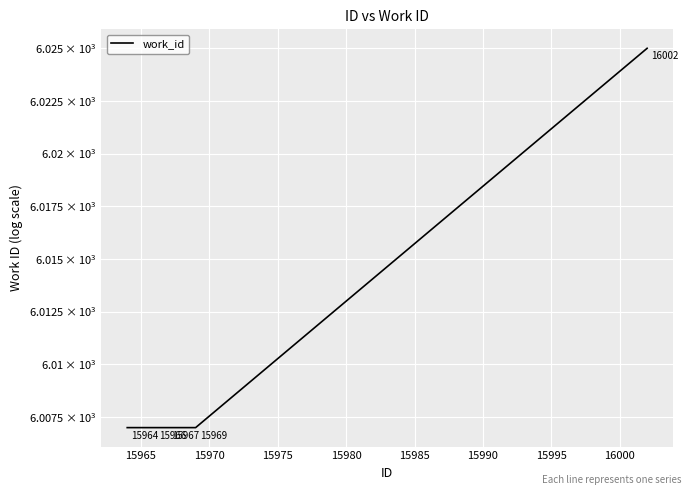

What is the value of the 3rd point from the left?

6007